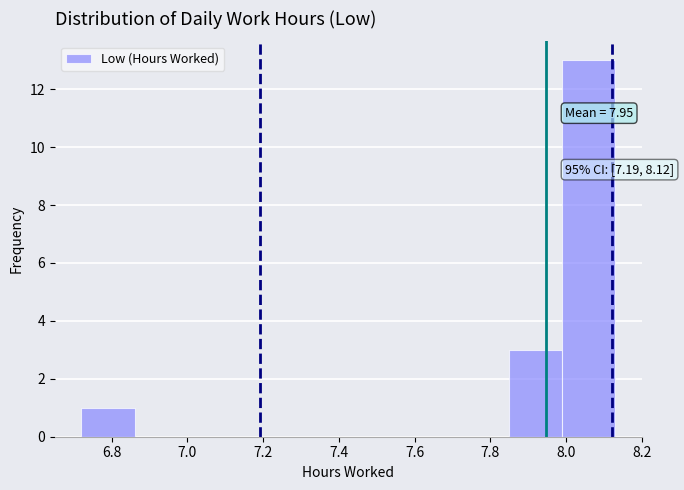

Which range on the x-axis has the tallest bar?

7.98 to 8.14